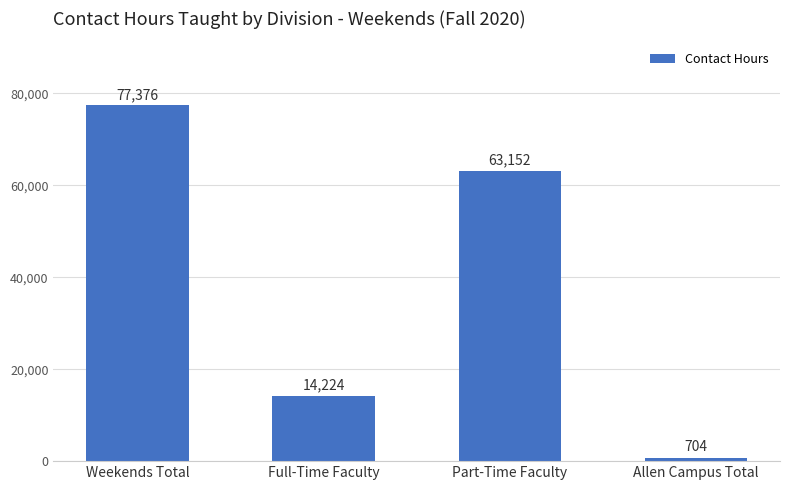

What is the difference between the values at Full-Time Faculty and Part-Time Faculty?

48928